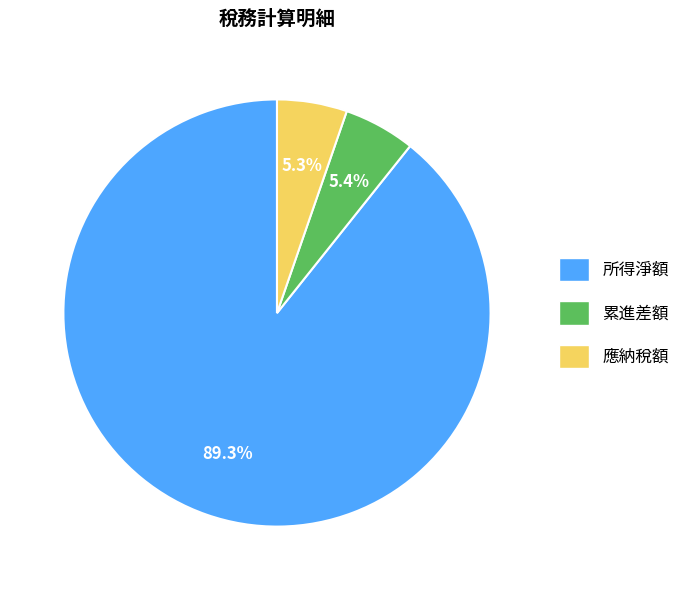

Does any single category account for the majority?

Yes